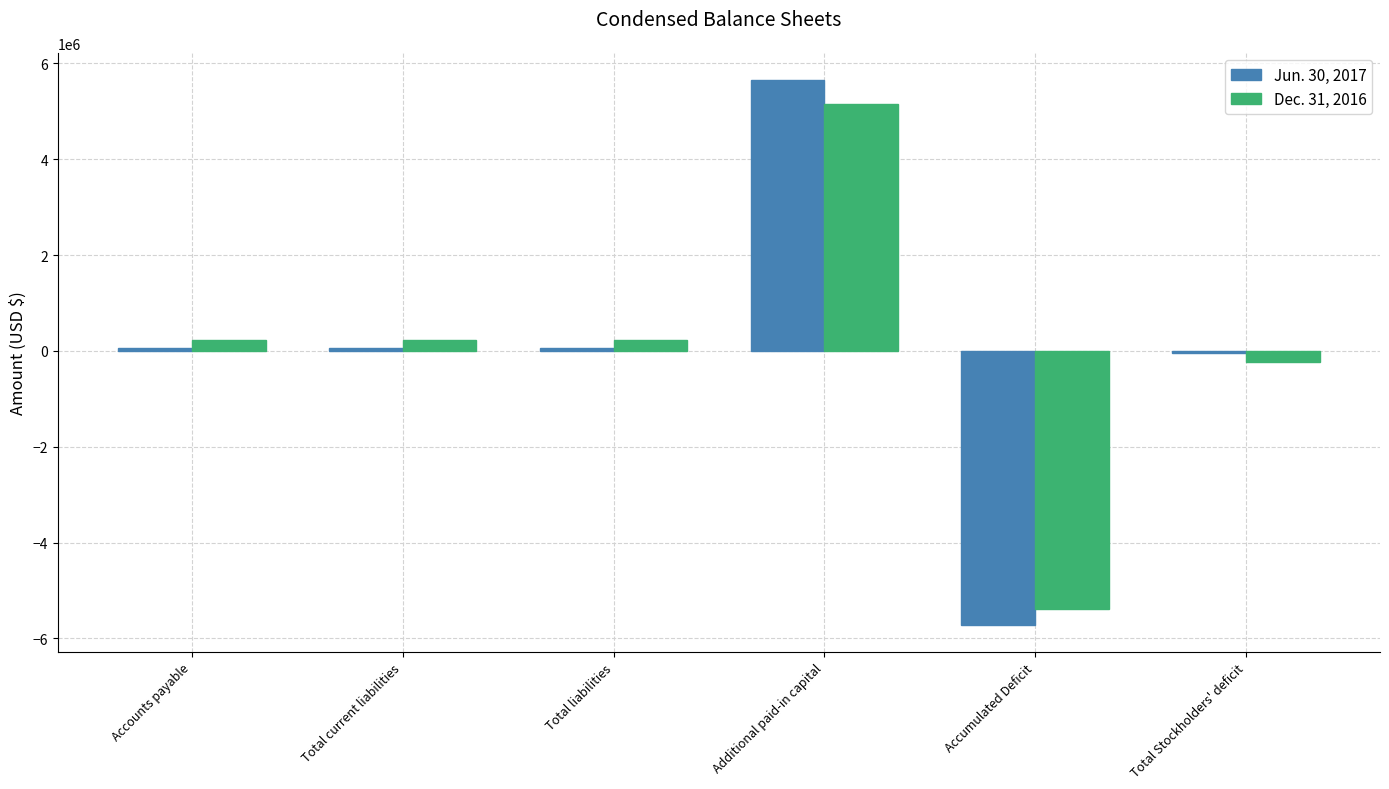

How many negative values does the Dec. 31, 2016 series have?

2